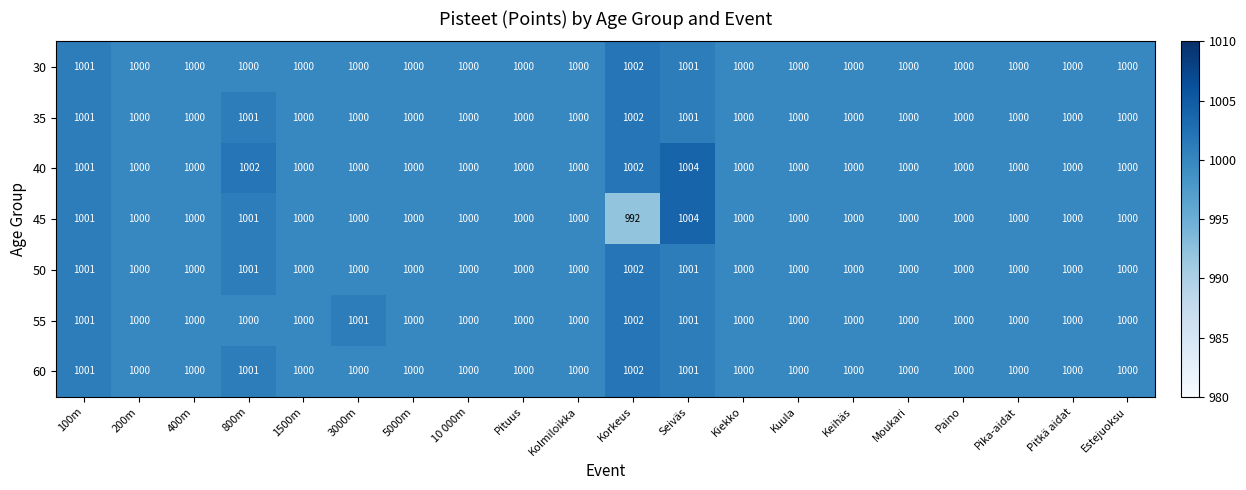

What is the sum of all 35 values?

20005